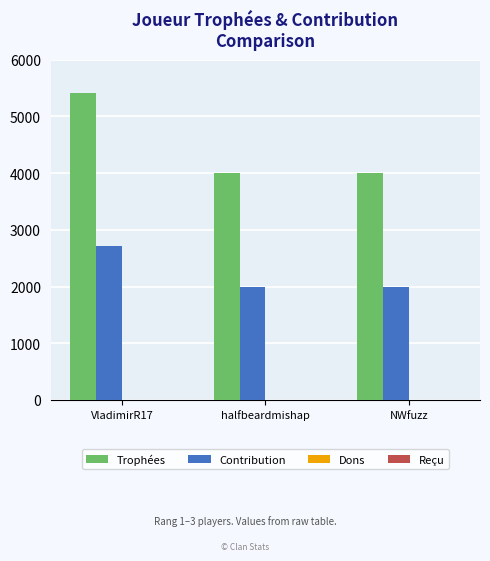

Reading left to right, extract all data points from this chart.

Trophées: VladimirR17=5421	halfbeardmishap=4001	NWfuzz=4001
Contribution: VladimirR17=2710	halfbeardmishap=2000	NWfuzz=2000